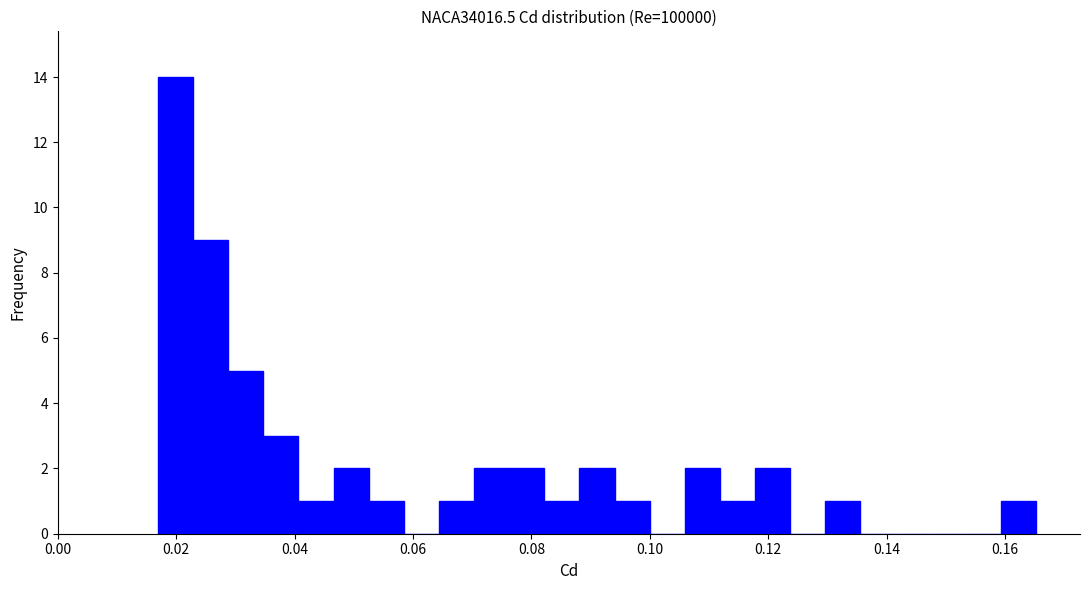

Read against the x-axis, roughly where is the centre of the tallest bar?

0.020